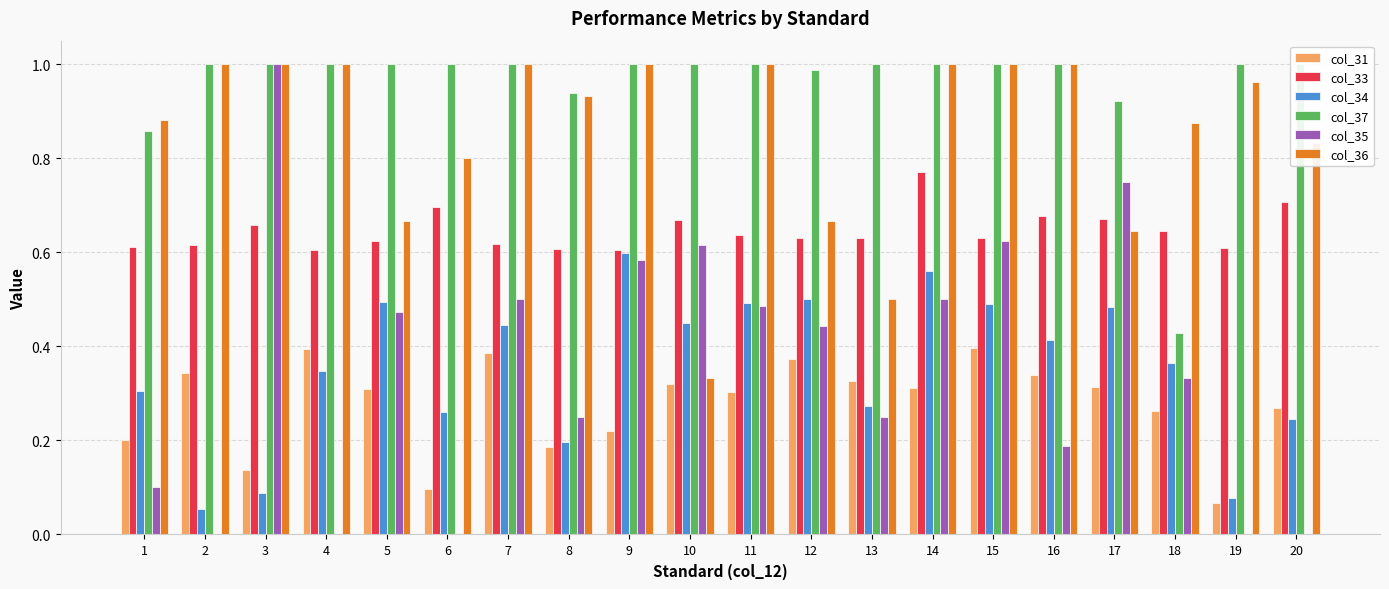

At which category is the sum across all series the highest?

14